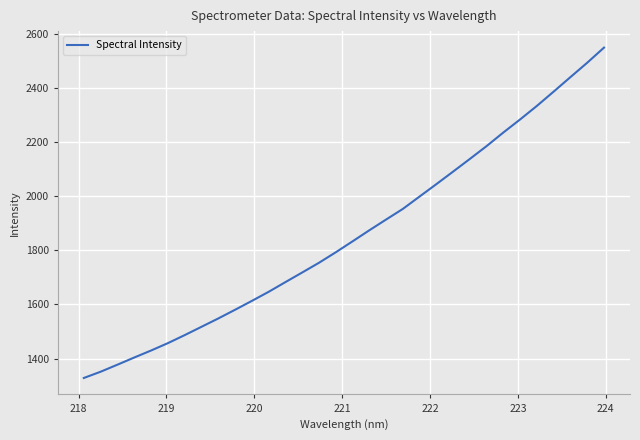

What is the maximum value shown in the chart?

2548.2